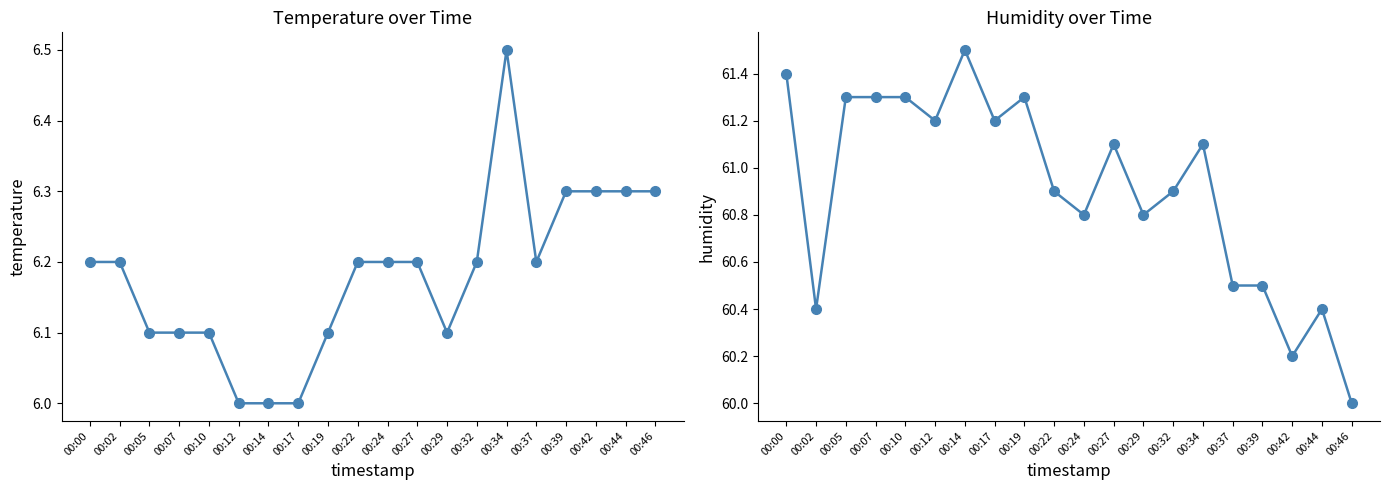

How many interior local peaks does the temperature series have?

1